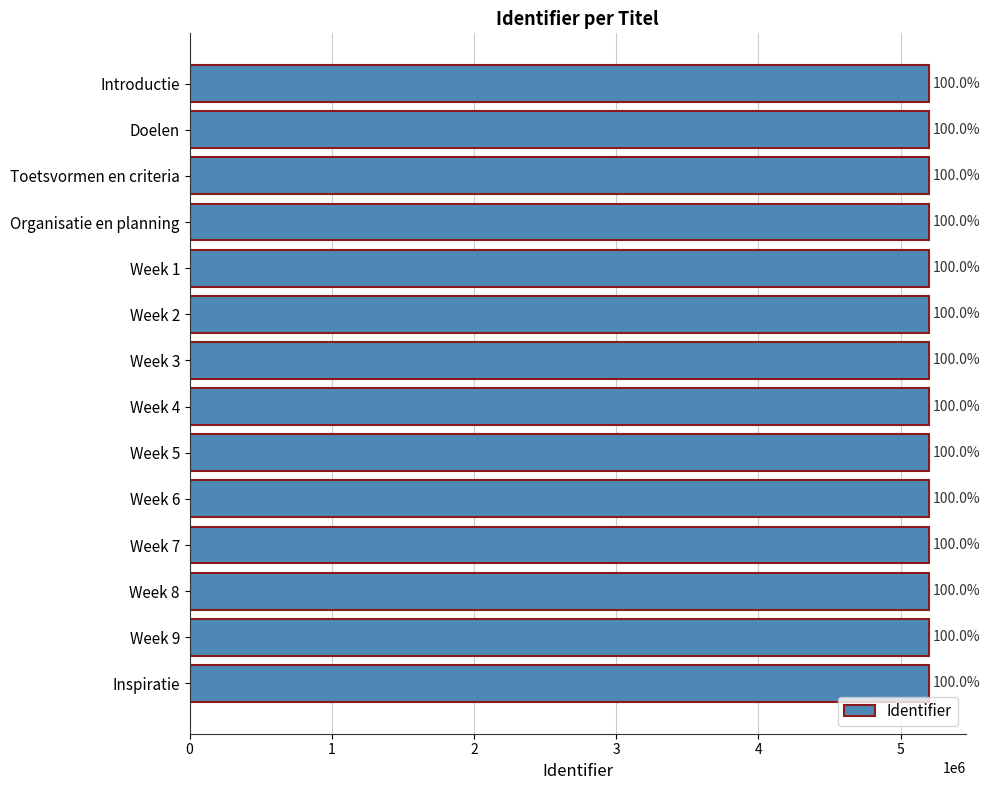

List the labels in order of value, smallest first.

Introductie, Doelen, Toetsvormen en criteria, Organisatie en planning, Week 1, Week 2, Week 3, Week 4, Week 5, Week 6, Week 7, Week 8, Week 9, Inspiratie